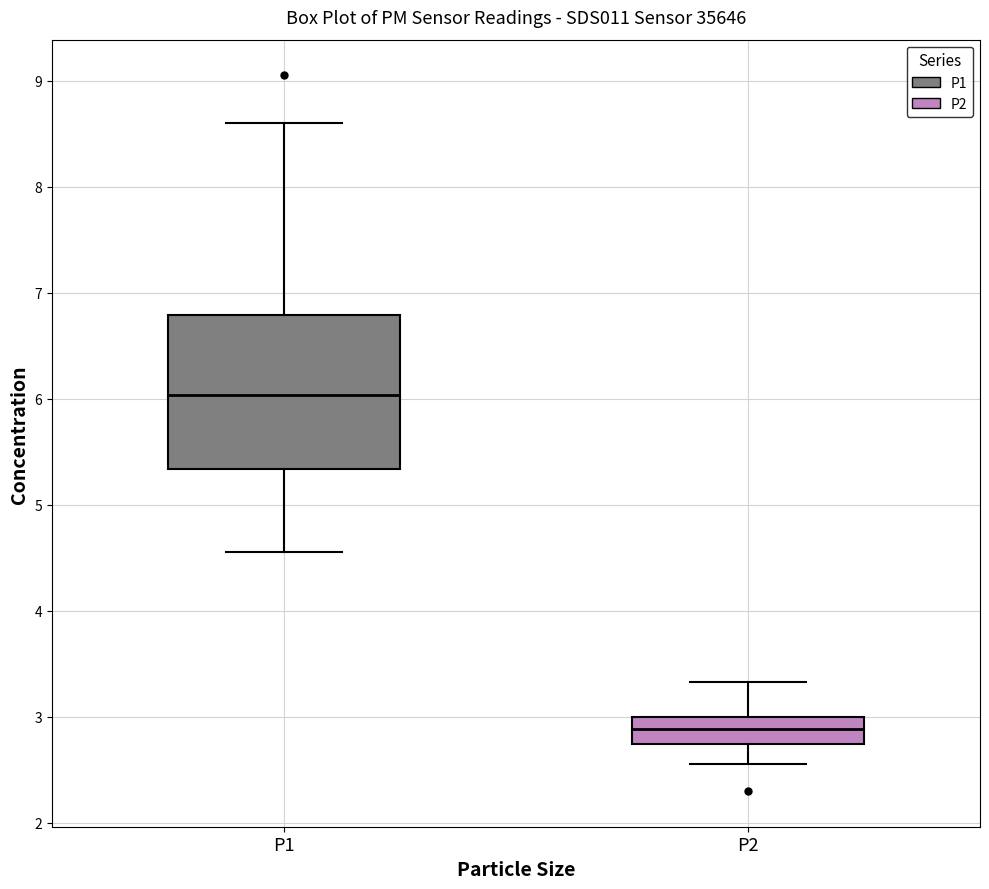

Which box's median line is the lowest?

P2